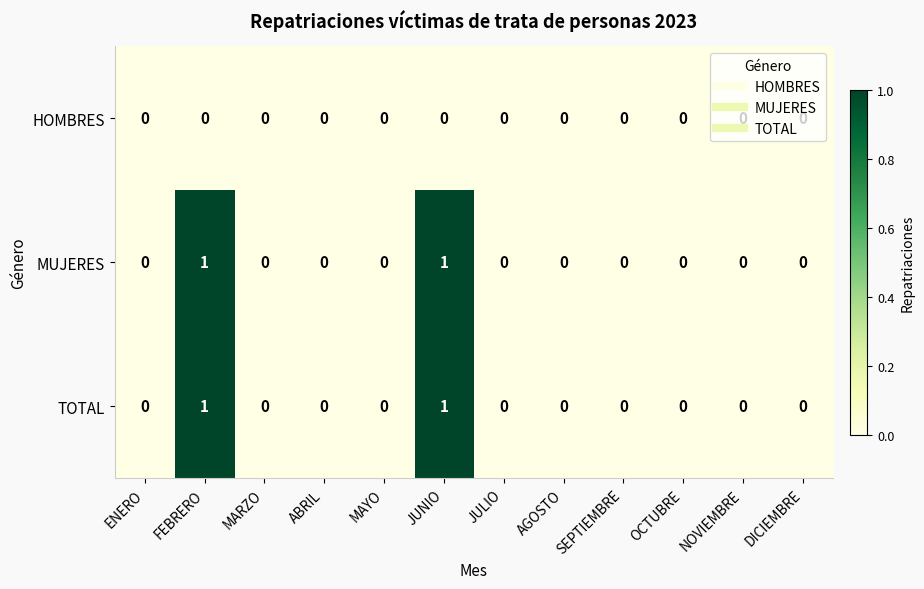

How many categories are shown in the chart?

12